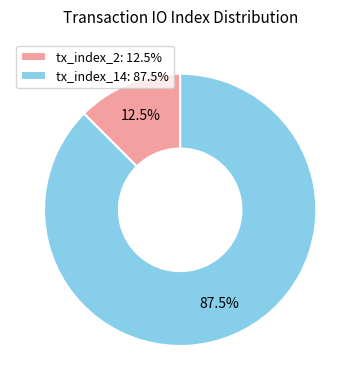

How much of the chart is everything except tx_index_14?

12.5%